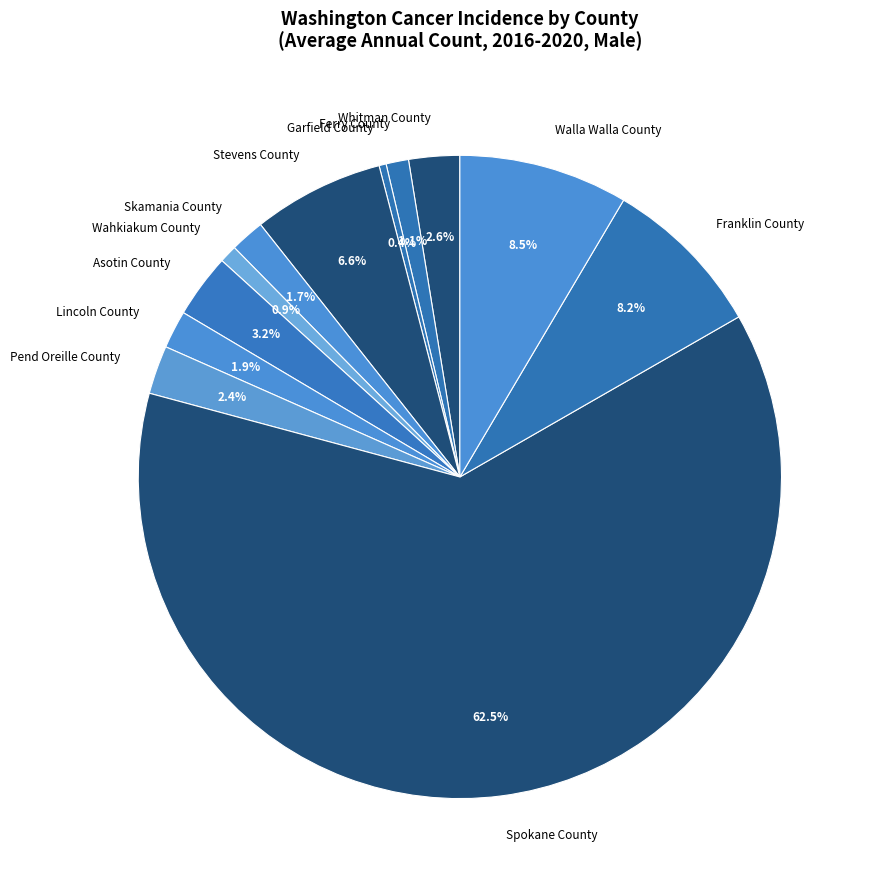

Combined, do Asotin County and Lincoln County account for over 50%?

No